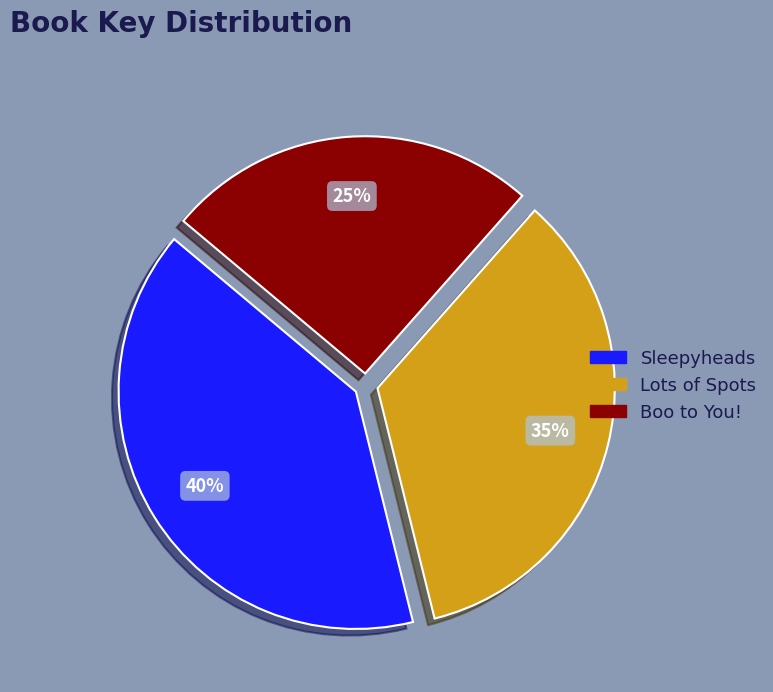

To the nearest percent, what portion does Lots of Spots represent?

35%